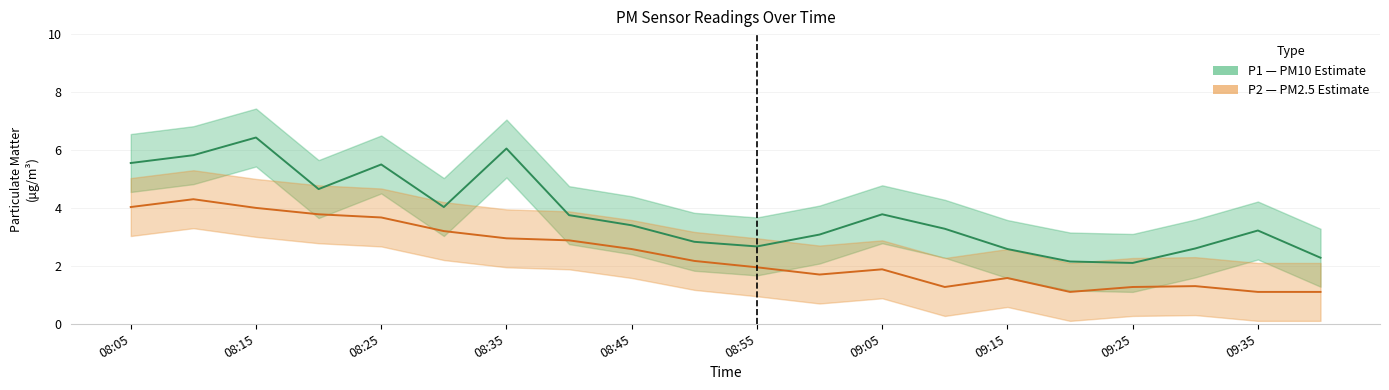

What is the sum of the P2 values at 08:05 and 09:00?

5.7